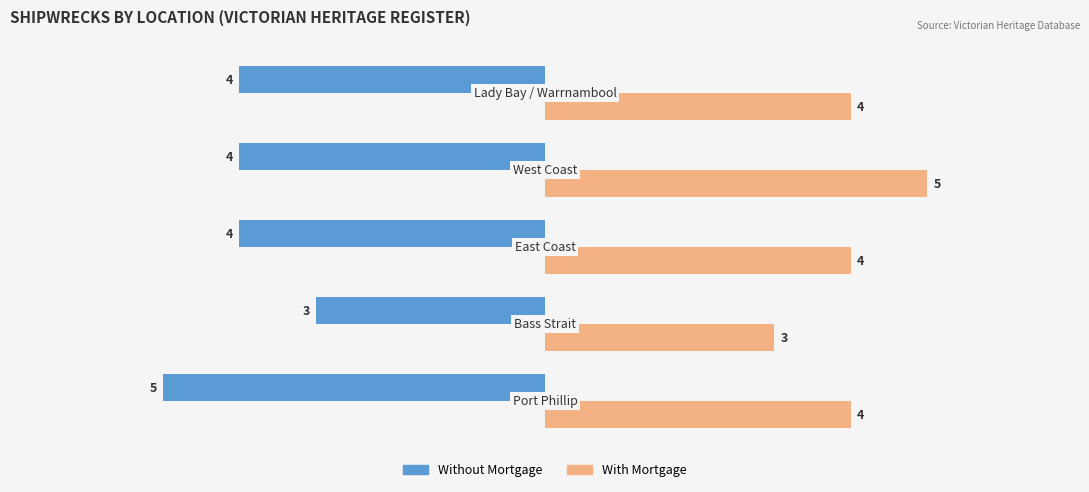

What is the average value of the Without Mortgage series?

-4